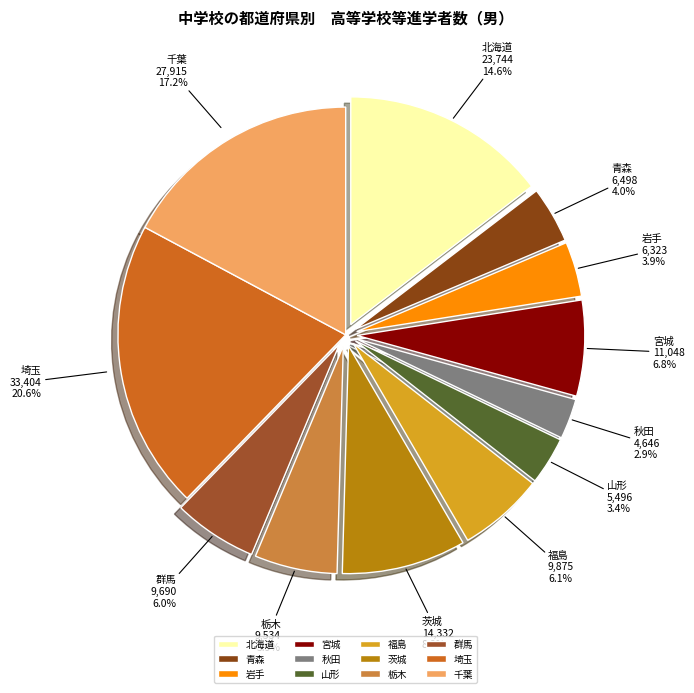

How many segments does this pie chart have?

12